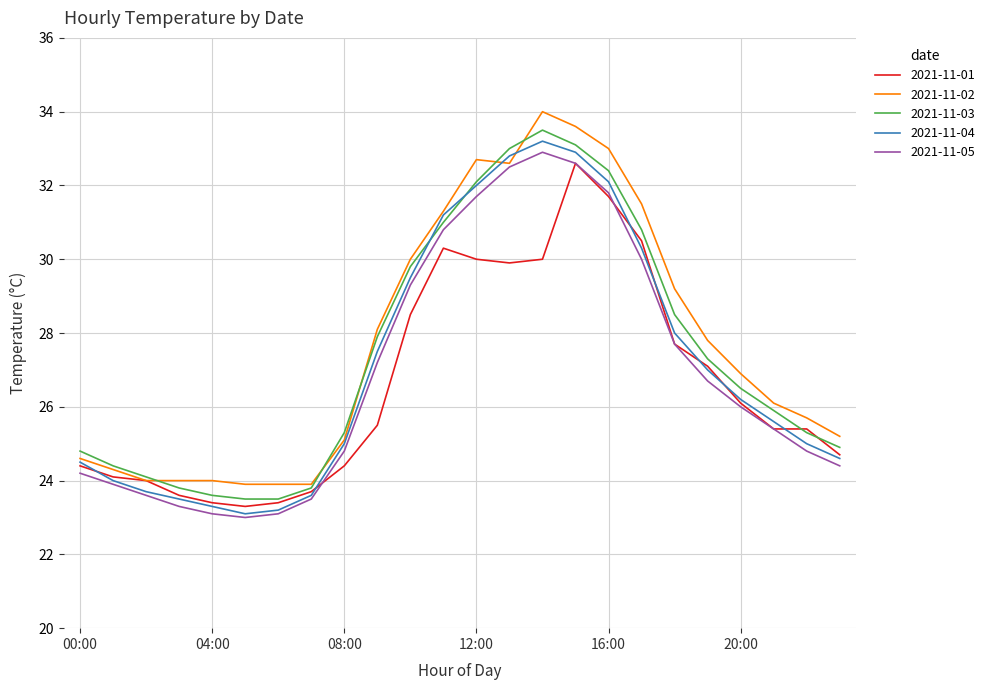

What is the smallest value displayed?

23.0